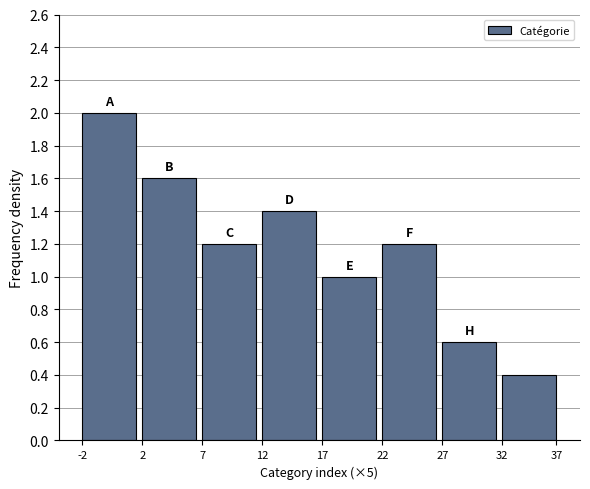

Reading left to right, list all the values displayed in this chart.

2.0	1.6	1.2	1.4	1.0	1.2	0.6	0.4